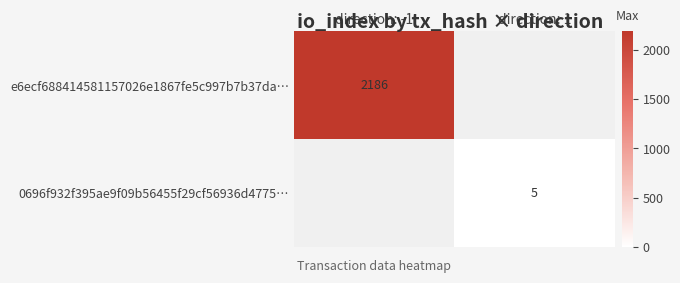

The value of 0696f932f395ae9f09b56455f29cf56936d4775… at direction: 1 is 5. True or false?

True